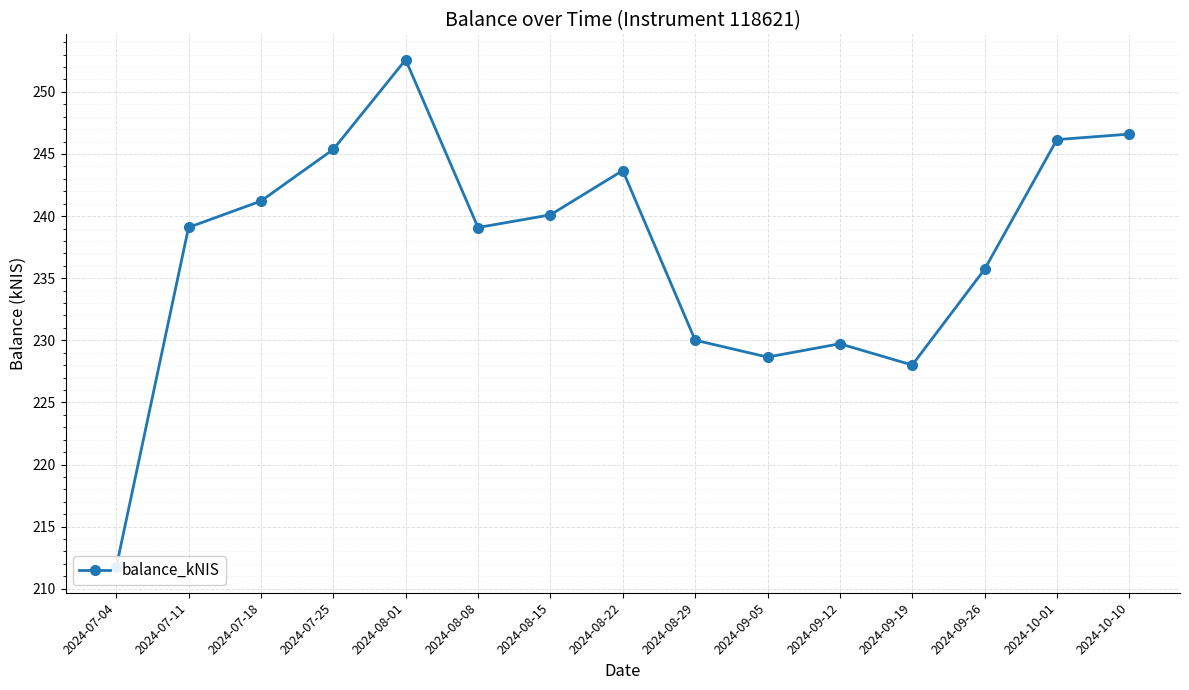

Where is the first local minimum?

2024-08-08